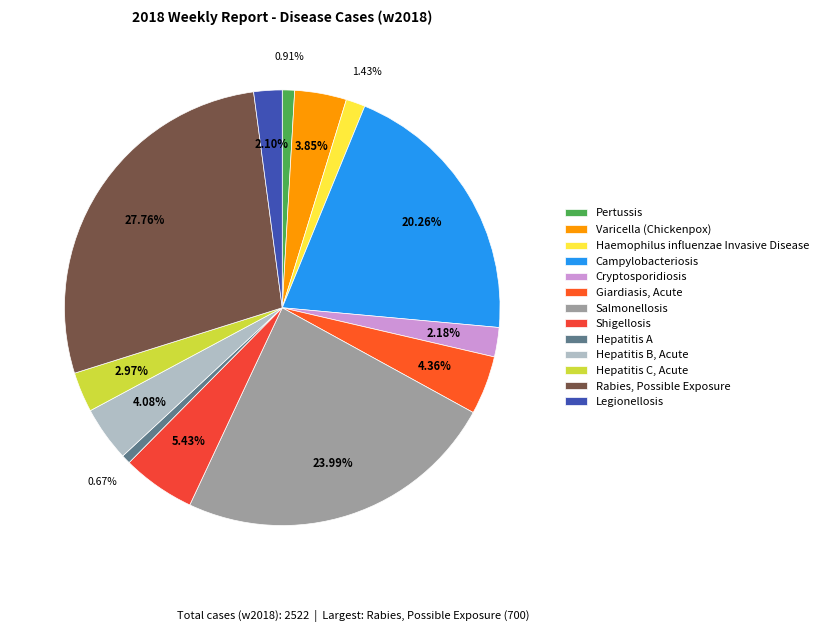

Is Varicella (Chickenpox) the majority of the pie?

No